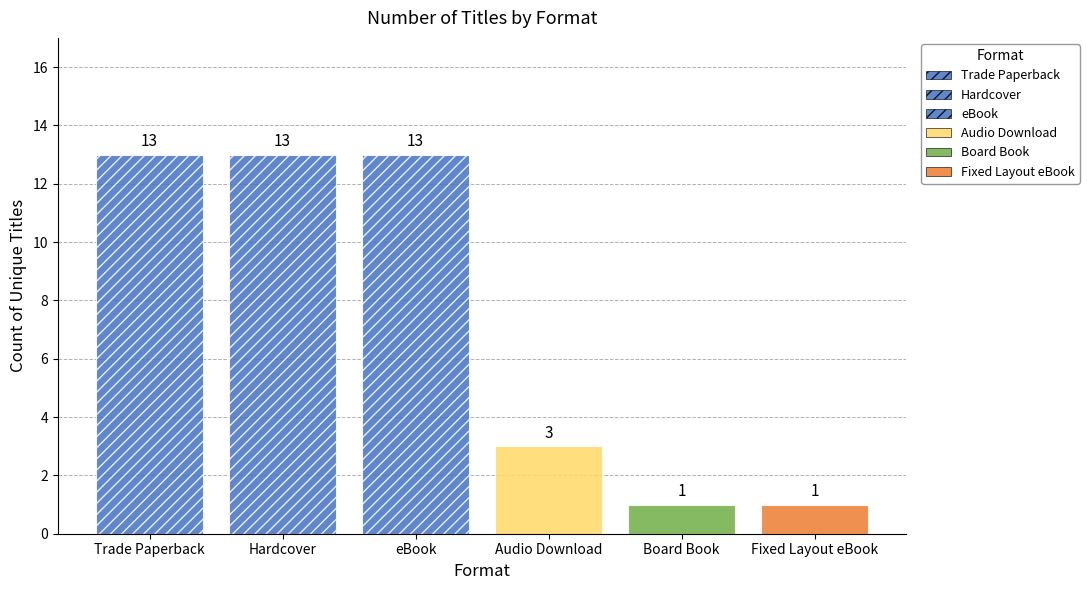

What is the highest value of the Hardcover series?

13